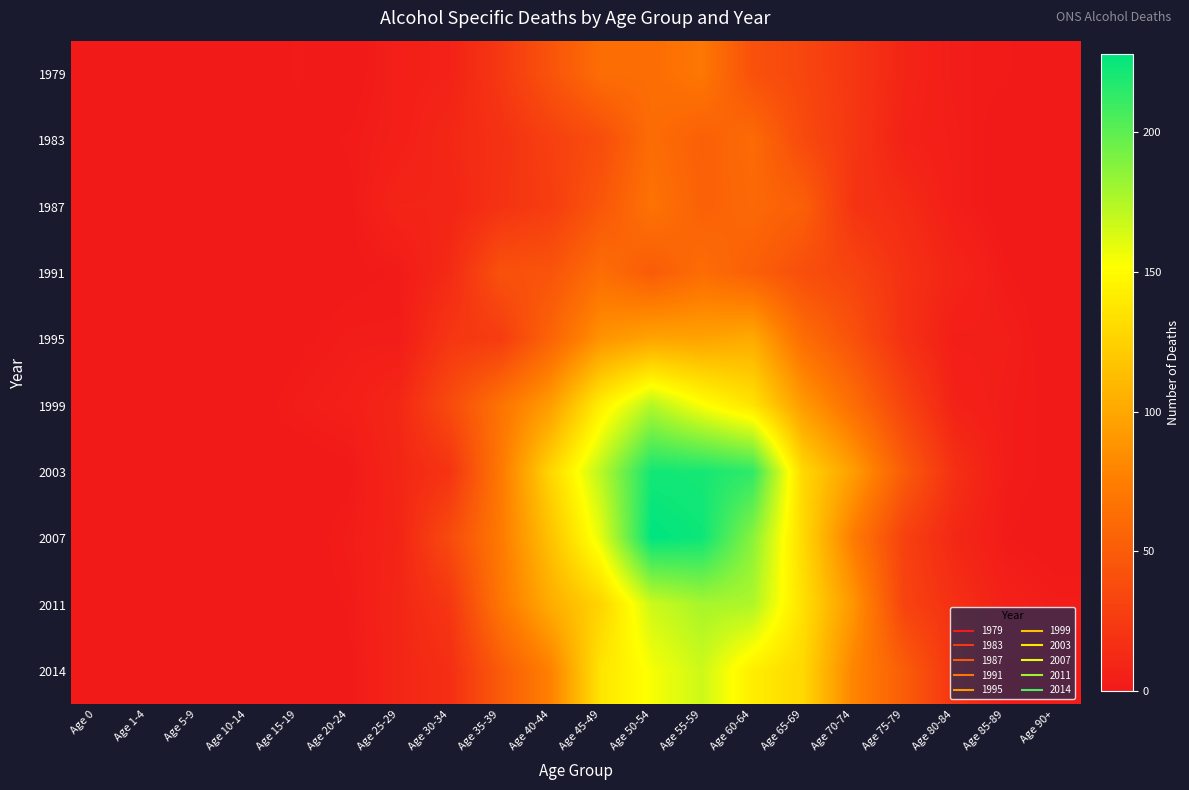

Reading right to left, what are all the values shown in this chart?

1979: Age 90+=0	Age 85-89=2	Age 80-84=3	Age 75-79=9	Age 70-74=22	Age 65-69=34	Age 60-64=42	Age 55-59=70	Age 50-54=63	Age 45-49=63	Age 40-44=44	Age 35-39=23	Age 30-34=7	Age 25-29=5	Age 20-24=0	Age 15-19=2	Age 10-14=0	Age 5-9=0	Age 1-4=0	Age 0=0
1983: Age 90+=0	Age 85-89=0	Age 80-84=4	Age 75-79=7	Age 70-74=22	Age 65-69=37	Age 60-64=61	Age 55-59=53	Age 50-54=62	Age 45-49=39	Age 40-44=29	Age 35-39=18	Age 30-34=11	Age 25-29=5	Age 20-24=2	Age 15-19=1	Age 10-14=0	Age 5-9=0	Age 1-4=0	Age 0=0
1987: Age 90+=1	Age 85-89=0	Age 80-84=4	Age 75-79=14	Age 70-74=20	Age 65-69=53	Age 60-64=59	Age 55-59=54	Age 50-54=67	Age 45-49=46	Age 40-44=27	Age 35-39=19	Age 30-34=9	Age 25-29=9	Age 20-24=1	Age 15-19=1	Age 10-14=0	Age 5-9=0	Age 1-4=0	Age 0=0
1991: Age 90+=0	Age 85-89=2	Age 80-84=9	Age 75-79=18	Age 70-74=32	Age 65-69=40	Age 60-64=53	Age 55-59=62	Age 50-54=50	Age 45-49=63	Age 40-44=44	Age 35-39=42	Age 30-34=13	Age 25-29=2	Age 20-24=1	Age 15-19=0	Age 10-14=0	Age 5-9=0	Age 1-4=0	Age 0=0
1995: Age 90+=0	Age 85-89=4	Age 80-84=4	Age 75-79=18	Age 70-74=42	Age 65-69=63	Age 60-64=102	Age 55-59=97	Age 50-54=98	Age 45-49=88	Age 40-44=56	Age 35-39=26	Age 30-34=22	Age 25-29=3	Age 20-24=3	Age 15-19=1	Age 10-14=0	Age 5-9=0	Age 1-4=0	Age 0=0
1999: Age 90+=1	Age 85-89=3	Age 80-84=7	Age 75-79=32	Age 70-74=63	Age 65-69=92	Age 60-64=136	Age 55-59=153	Age 50-54=174	Age 45-49=143	Age 40-44=94	Age 35-39=67	Age 30-34=37	Age 25-29=11	Age 20-24=5	Age 15-19=3	Age 10-14=0	Age 5-9=0	Age 1-4=0	Age 0=0
2003: Age 90+=1	Age 85-89=3	Age 80-84=17	Age 75-79=50	Age 70-74=94	Age 65-69=129	Age 60-64=214	Age 55-59=221	Age 50-54=222	Age 45-49=173	Age 40-44=128	Age 35-39=71	Age 30-34=20	Age 25-29=10	Age 20-24=1	Age 15-19=0	Age 10-14=0	Age 5-9=0	Age 1-4=0	Age 0=0
2007: Age 90+=0	Age 85-89=2	Age 80-84=11	Age 75-79=30	Age 70-74=73	Age 65-69=130	Age 60-64=187	Age 55-59=224	Age 50-54=228	Age 45-49=160	Age 40-44=116	Age 35-39=72	Age 30-34=37	Age 25-29=9	Age 20-24=3	Age 15-19=0	Age 10-14=0	Age 5-9=0	Age 1-4=0	Age 0=0
2011: Age 90+=3	Age 85-89=6	Age 80-84=17	Age 75-79=32	Age 70-74=89	Age 65-69=134	Age 60-64=176	Age 55-59=178	Age 50-54=167	Age 45-49=127	Age 40-44=103	Age 35-39=69	Age 30-34=22	Age 25-29=10	Age 20-24=2	Age 15-19=0	Age 10-14=0	Age 5-9=0	Age 1-4=0	Age 0=0
2014: Age 90+=2	Age 85-89=2	Age 80-84=20	Age 75-79=51	Age 70-74=79	Age 65-69=129	Age 60-64=142	Age 55-59=167	Age 50-54=154	Age 45-49=137	Age 40-44=77	Age 35-39=49	Age 30-34=16	Age 25-29=10	Age 20-24=1	Age 15-19=0	Age 10-14=0	Age 5-9=0	Age 1-4=0	Age 0=0